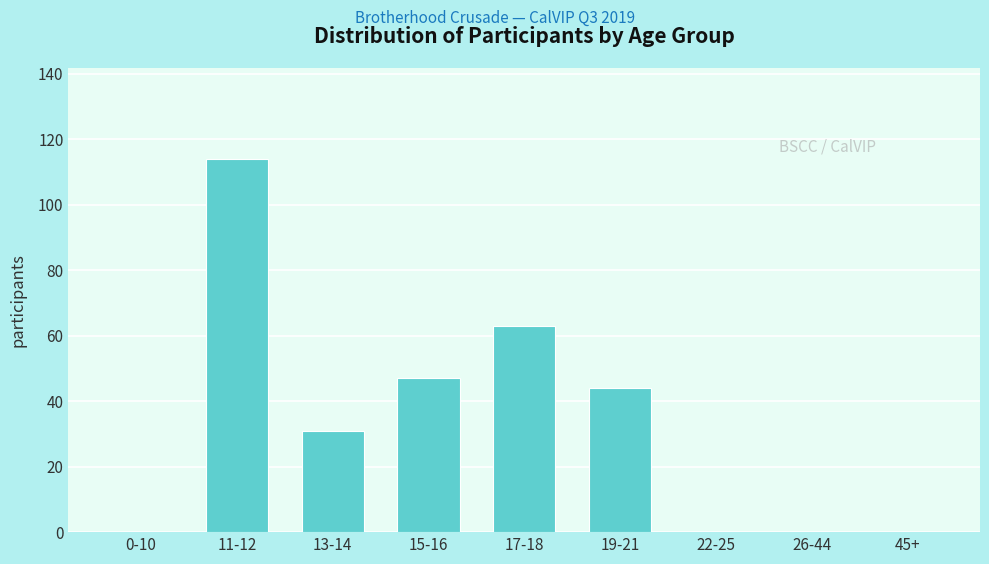

Reading left to right, transcribe all the data shown in this chart.

0-10=0	11-12=114	13-14=31	15-16=47	17-18=63	19-21=44	22-25=0	26-44=0	45+=0